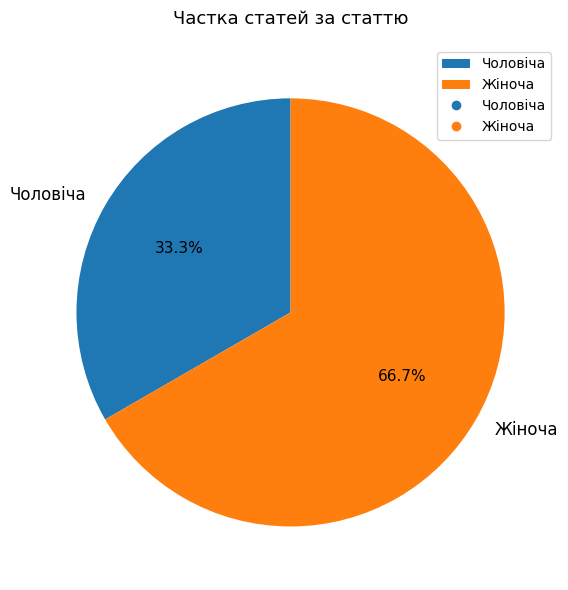

What is the largest slice in the pie chart?

Жіноча